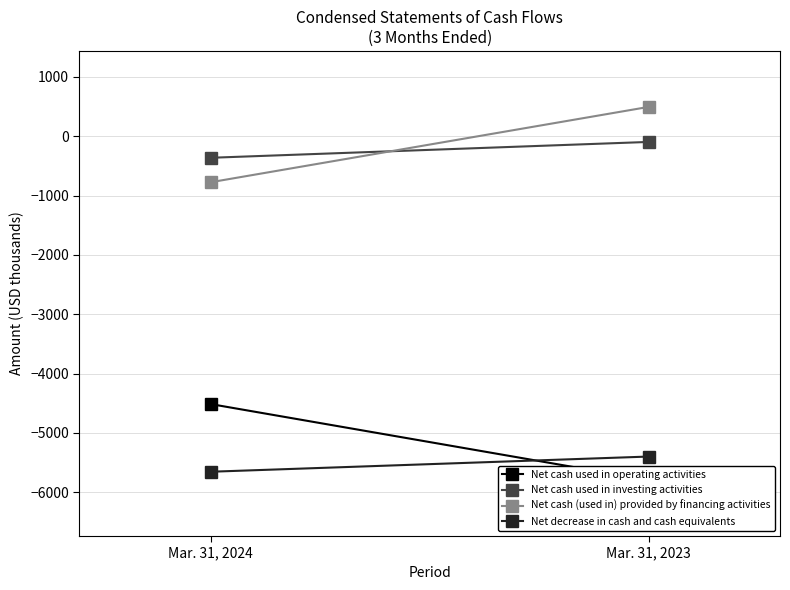

Reading right to left, list all the values displayed in this chart.

Net cash used in operating activities: Mar. 31, 2023=-5793	Mar. 31, 2024=-4513
Net cash used in investing activities: Mar. 31, 2023=-97	Mar. 31, 2024=-364
Net cash (used in) provided by financing activities: Mar. 31, 2023=493	Mar. 31, 2024=-776
Net decrease in cash and cash equivalents: Mar. 31, 2023=-5397	Mar. 31, 2024=-5653